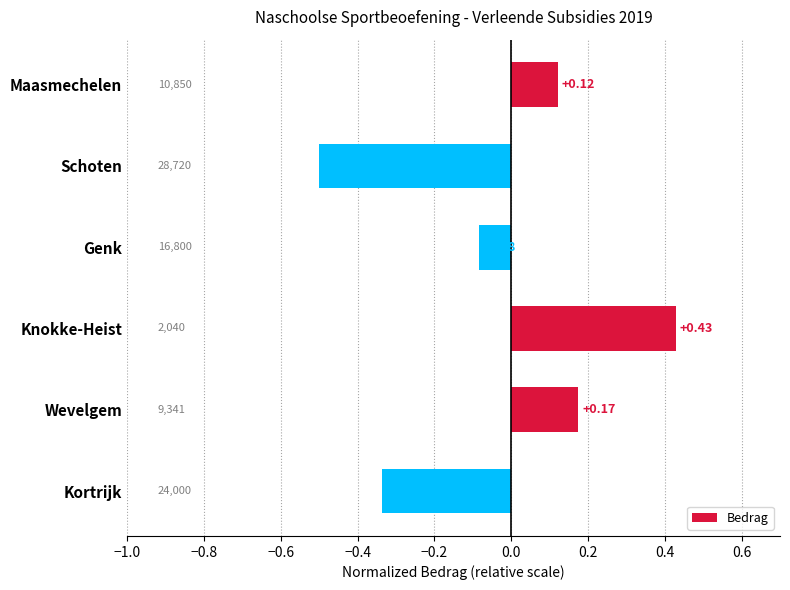

How many negative values are there?

3